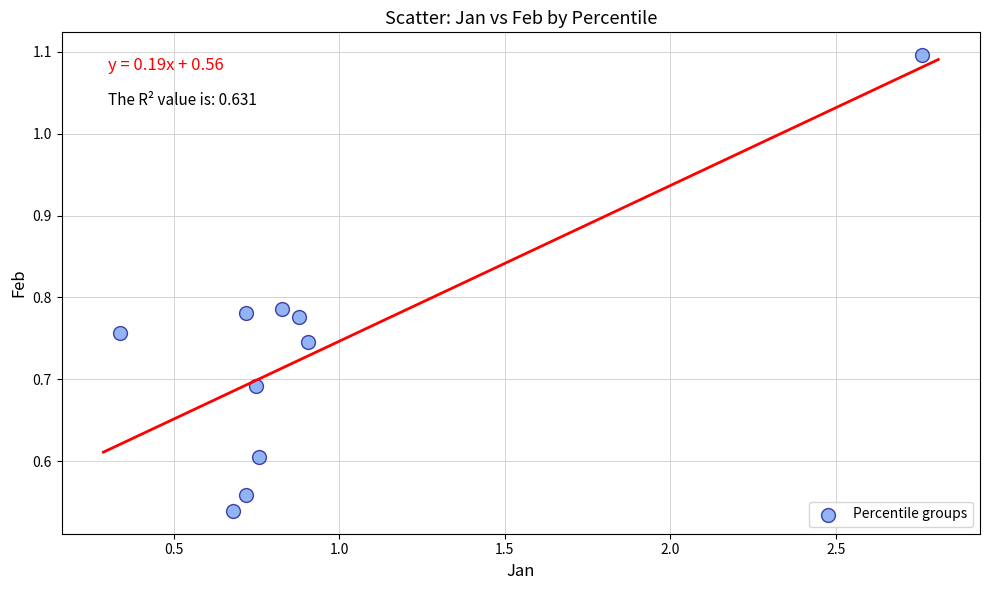

What is the range of X values (max minus min)?

2.4